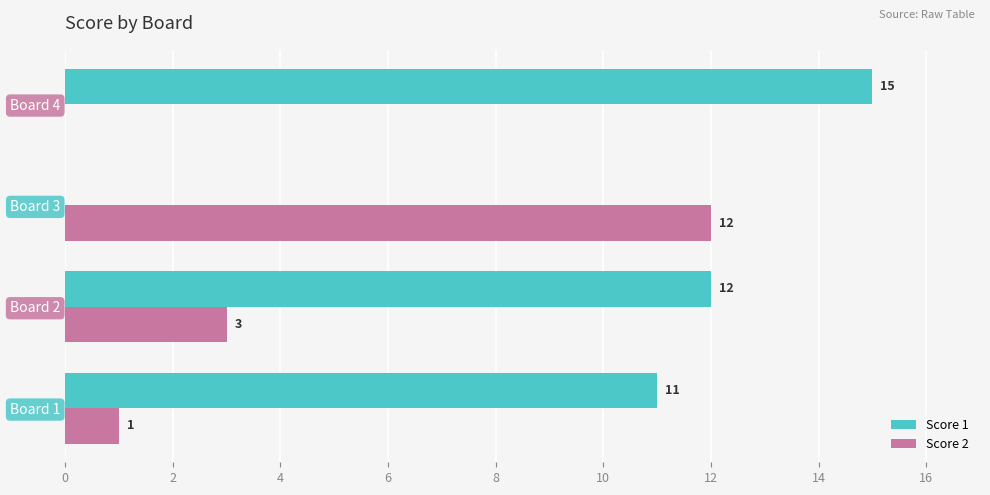

What is the sum of all Score 2 values?

16